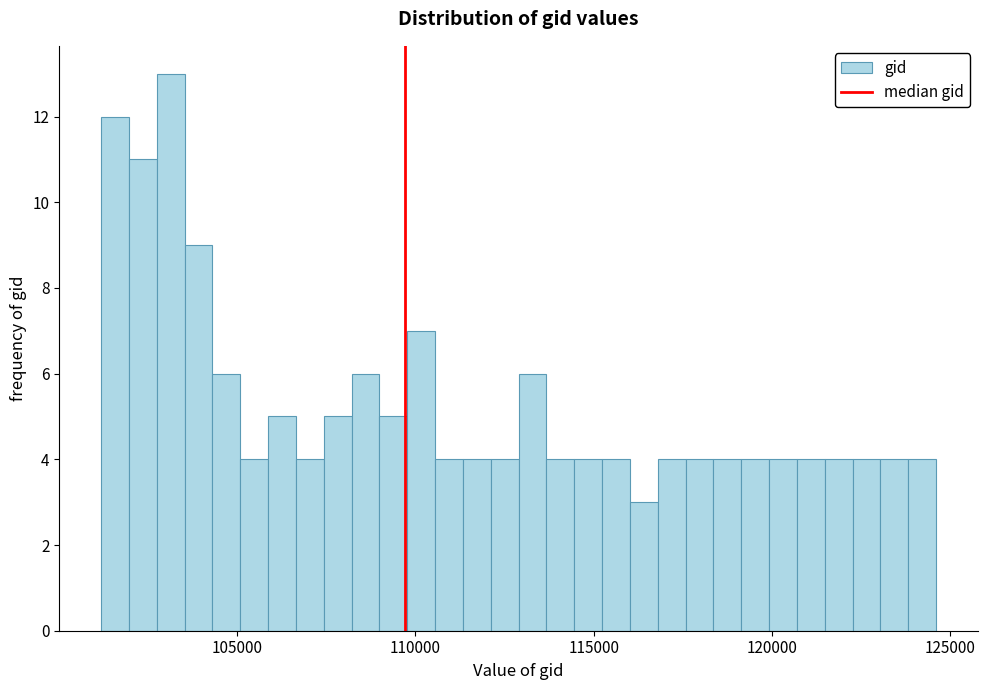

Read against the x-axis, roughly where is the centre of the tallest bar?

103000